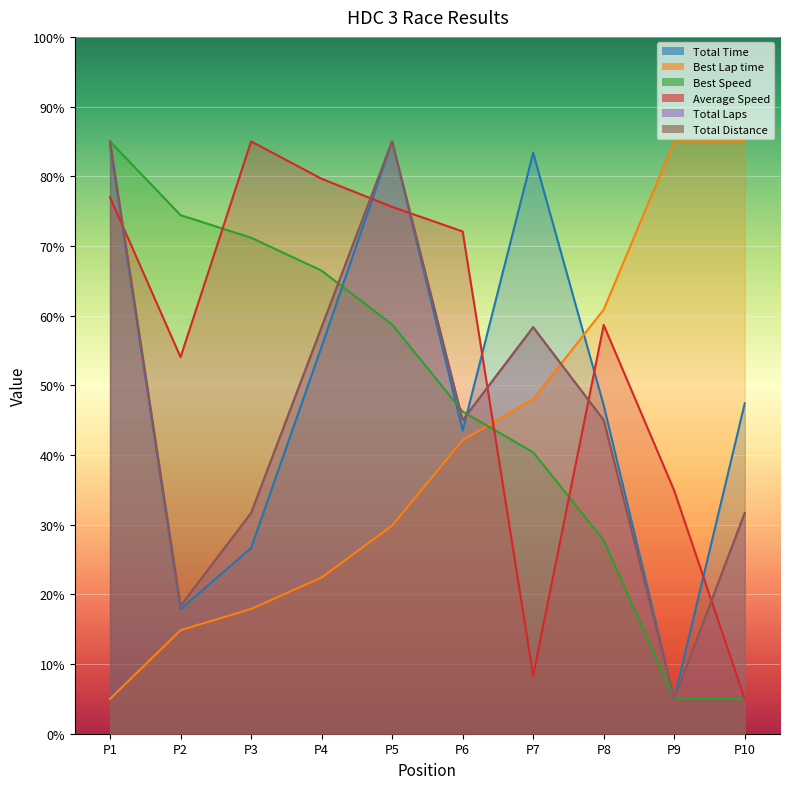

Rank the series by their maximum value, from lowest to highest.

Total Time, Best Lap time, Best Speed, Average Speed, Total Laps, Total Distance